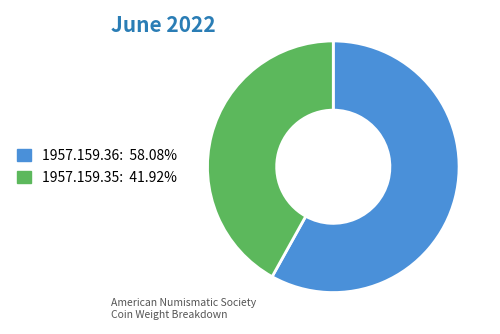

Between 1957.159.35 and 1957.159.36, which is larger?

1957.159.36